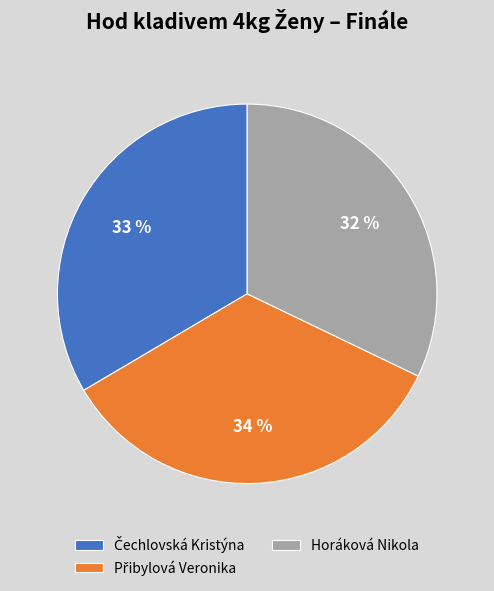

To the nearest percent, what is the difference between the largest and smallest slice percentages?

2%